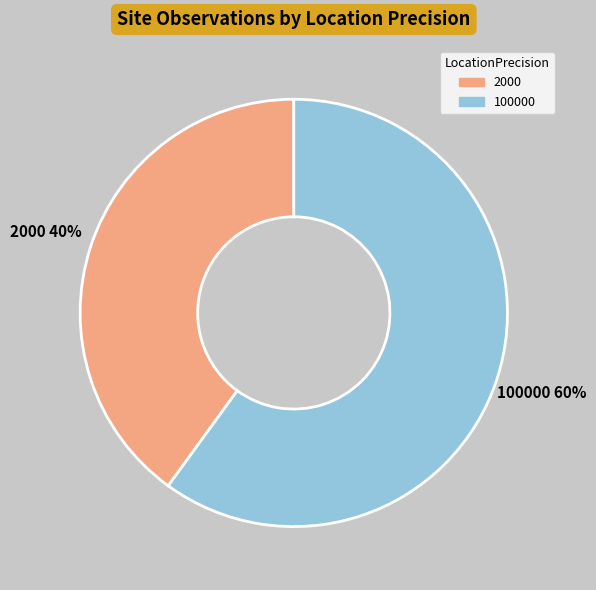

To the nearest percent, what is the average slice percentage?

50%